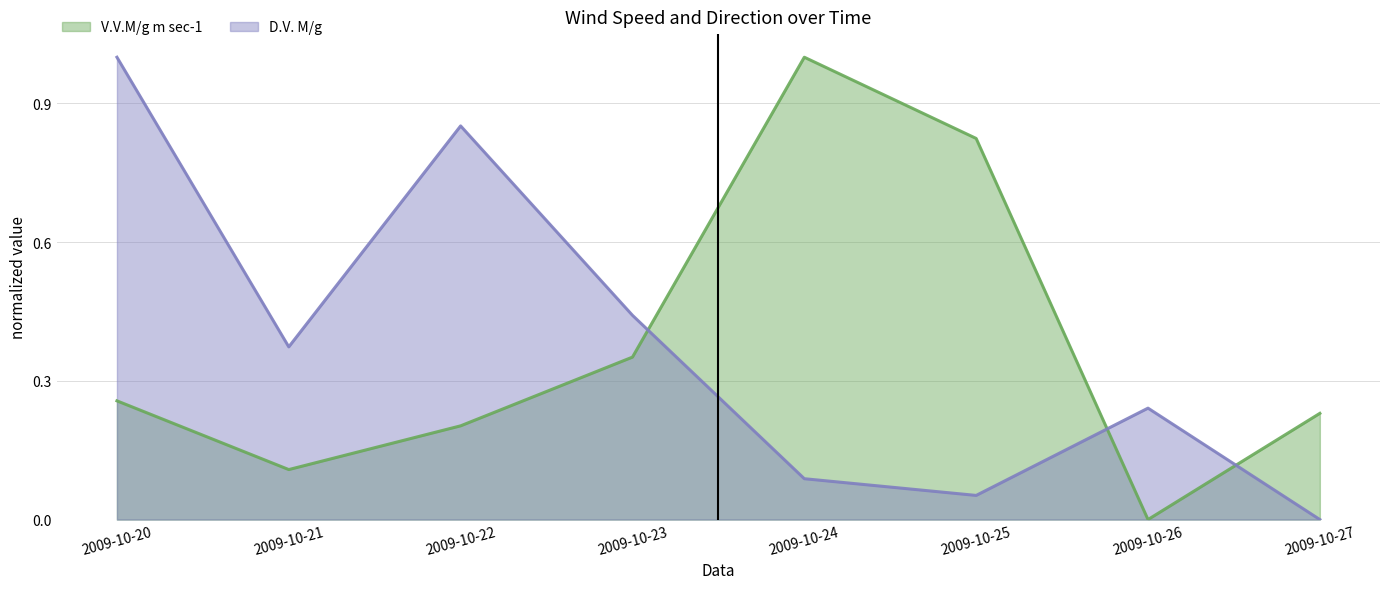

Which has a higher value, 2009-10-20 or 2009-10-26?

2009-10-20